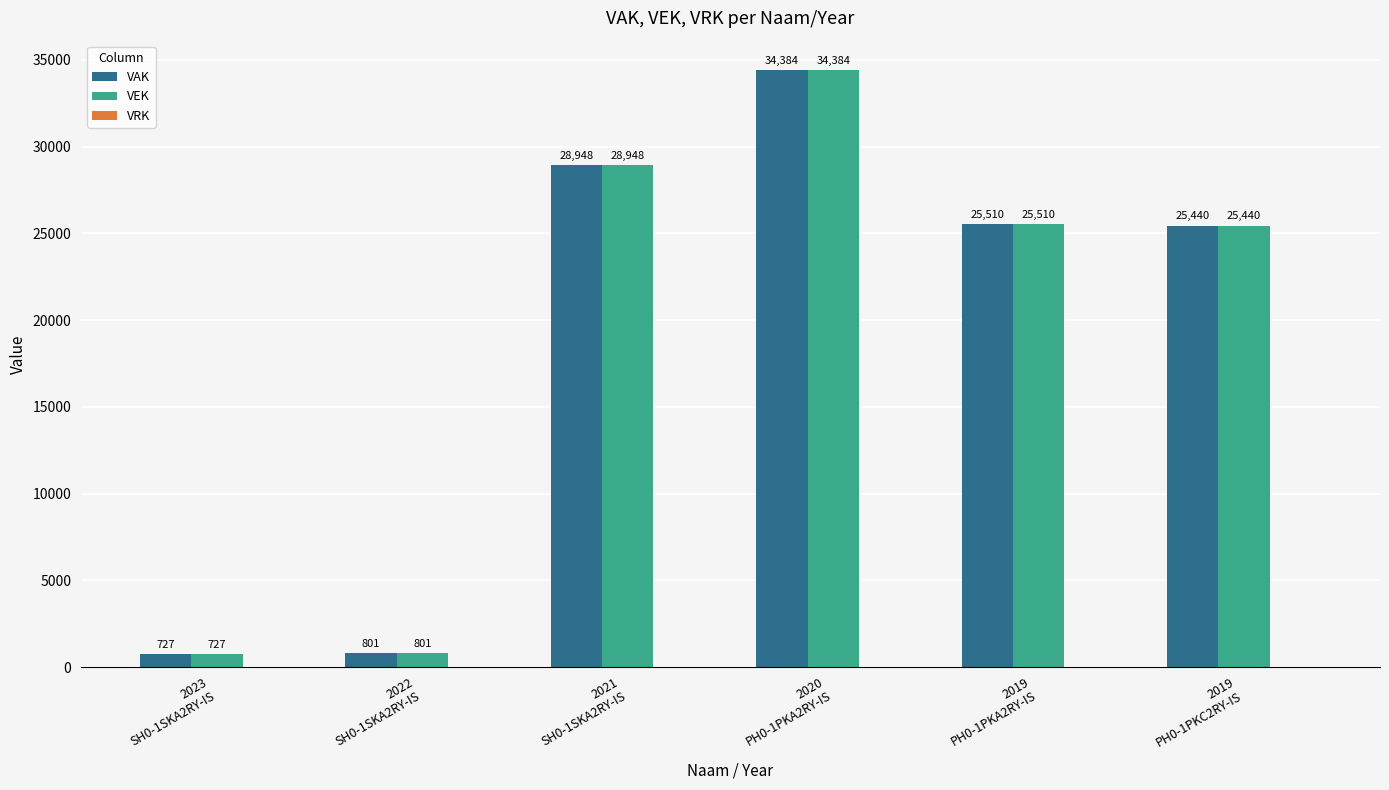

How many bars are there in total?

12